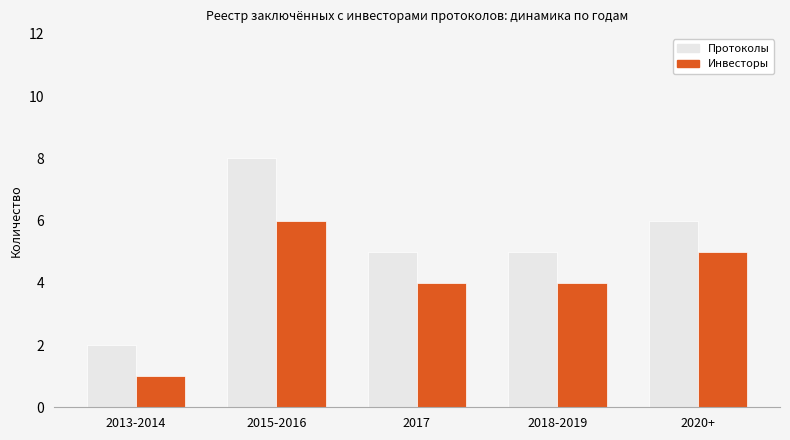

Rank the series by their average value, from highest to lowest.

Протоколы, Инвесторы